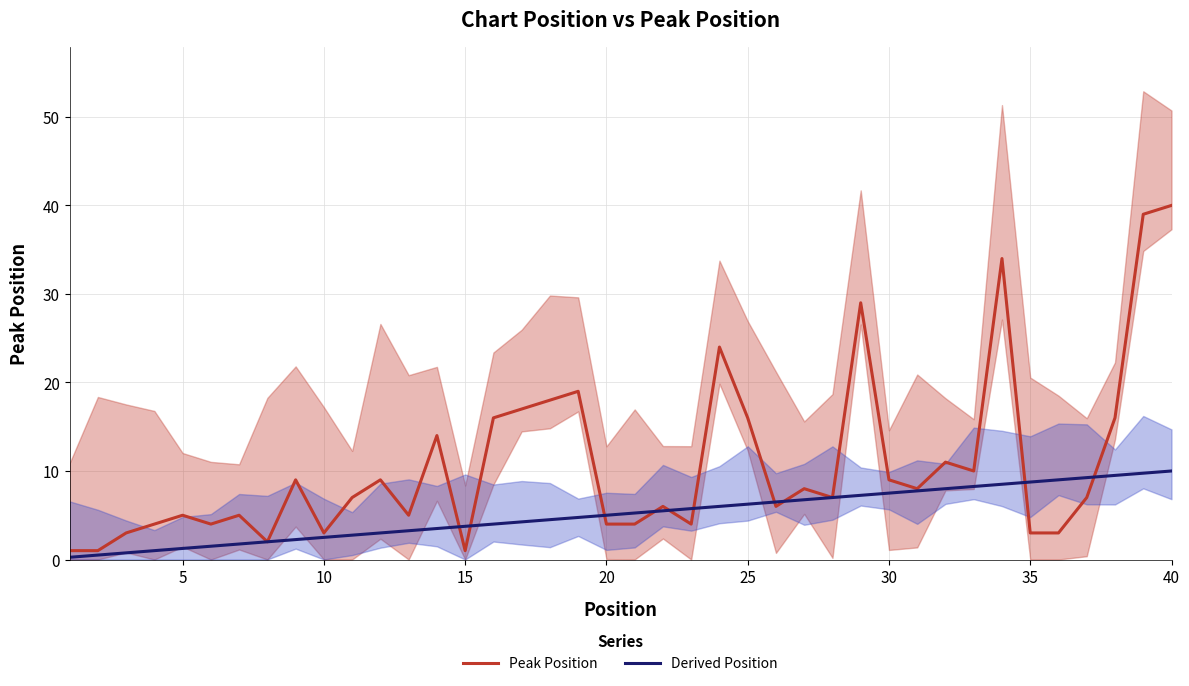

At how many categories does at least one series exceed 19?

5